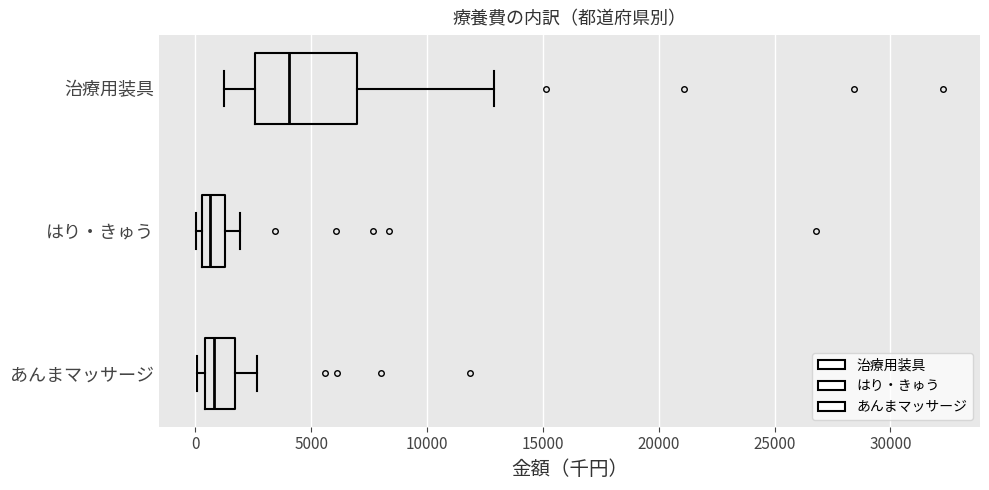

Where does the median line of the box for あんまマッサージ sit on the x-axis? The values are not printed on the chart, so give them approximately, as read against the axis.

1000